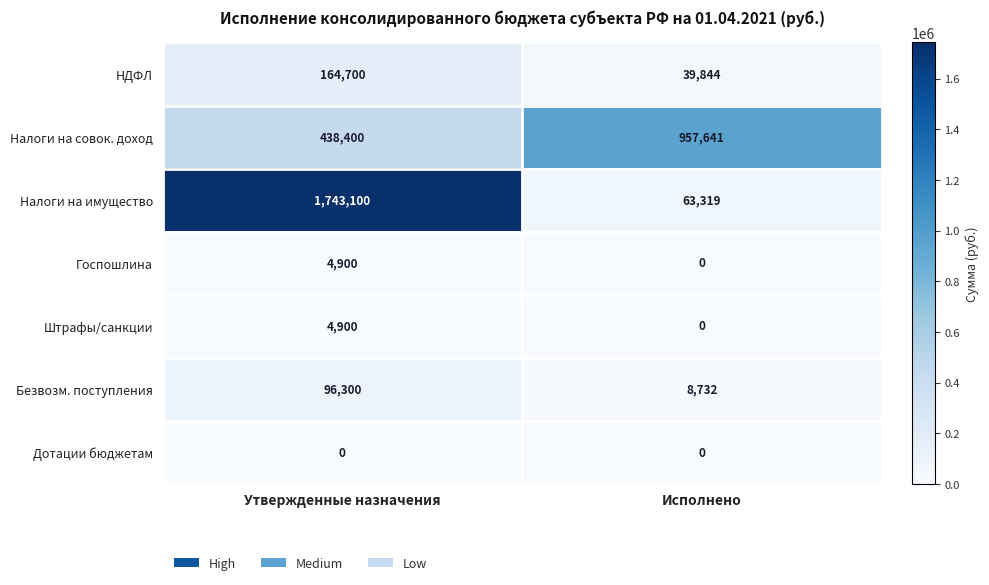

The value of Штрафы/санкции at Исполнено is 0. True or false?

True